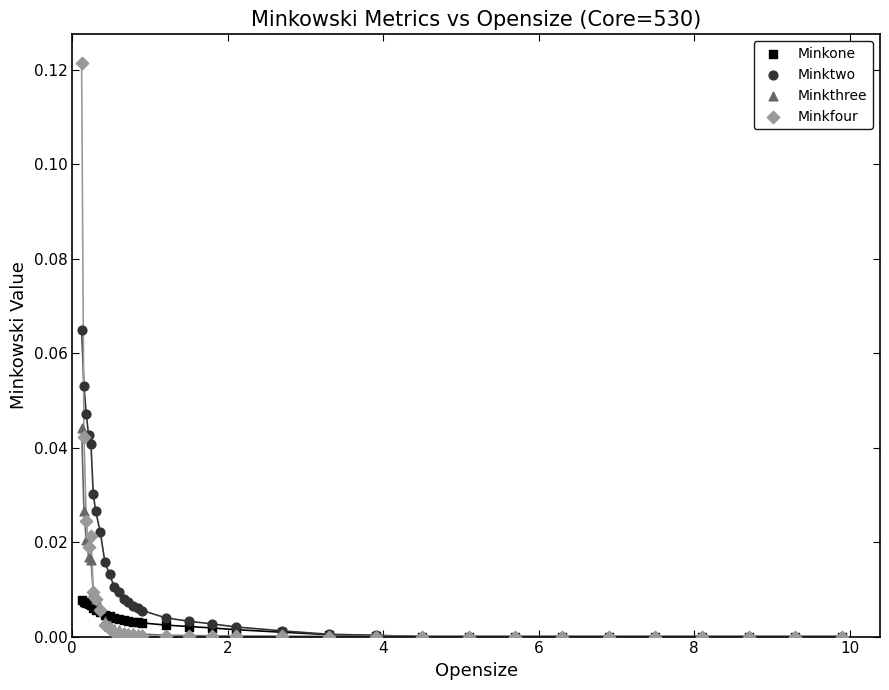

What are all the series names shown in the legend?

Minkone, Minktwo, Minkthree, Minkfour